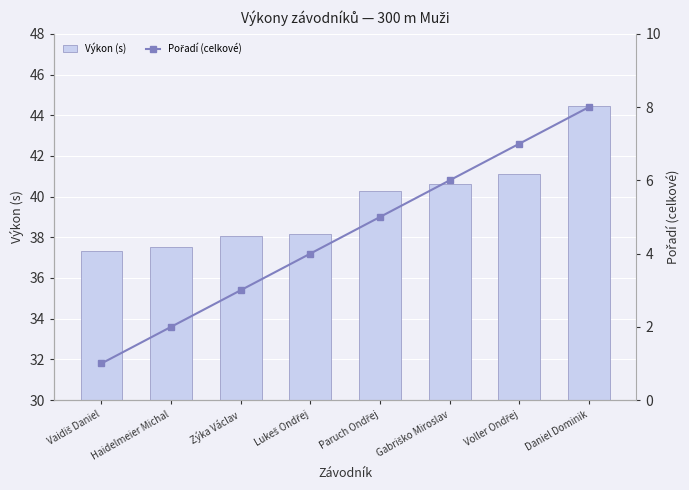

What is the difference between the maximum and second lowest values in the Výkon (s) series?

6.9